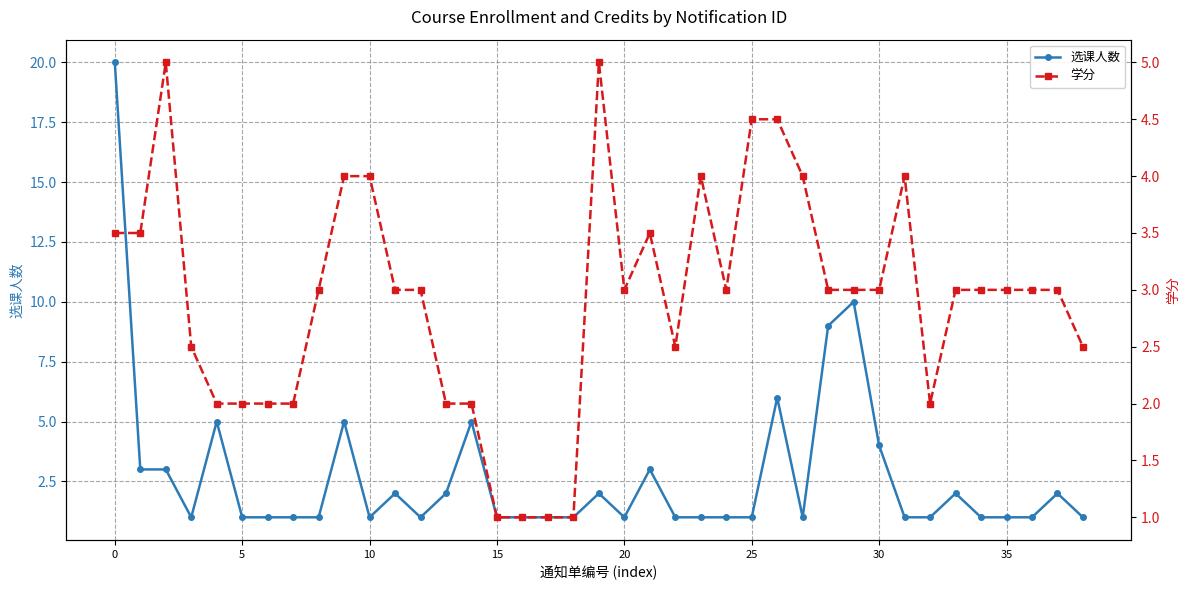

Reading right to left, extract all data points from this chart.

选课人数: 1.0	2.0	1.0	1.0	1.0	2.0	1.0	1.0	4.0	10.0	9.0	1.0	6.0	1.0	1.0	1.0	1.0	3.0	1.0	2.0	1.0	1.0	1.0	1.0	5.0	2.0	1.0	2.0	1.0	5.0	1.0	1.0	1.0	1.0	5.0	1.0	3.0	3.0	20.0
学分: 2.5	3.0	3.0	3.0	3.0	3.0	2.0	4.0	3.0	3.0	3.0	4.0	4.5	4.5	3.0	4.0	2.5	3.5	3.0	5.0	1.0	1.0	1.0	1.0	2.0	2.0	3.0	3.0	4.0	4.0	3.0	2.0	2.0	2.0	2.0	2.5	5.0	3.5	3.5